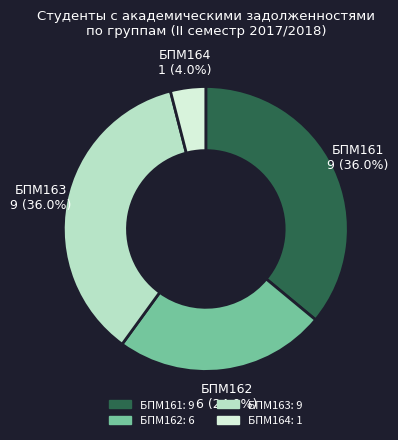

To the nearest percent, what is the combined percentage of БПМ161 and БПМ164?

40%